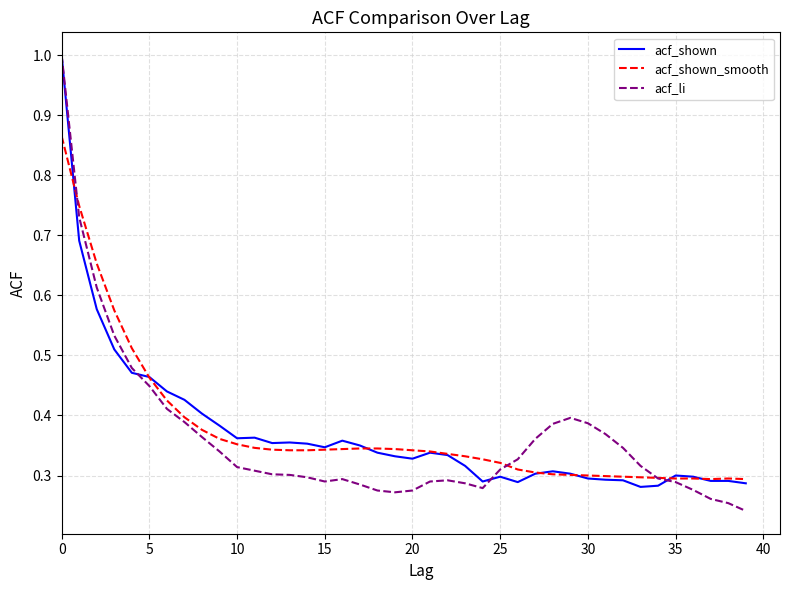

Which series has the widest spread of values?

acf_li